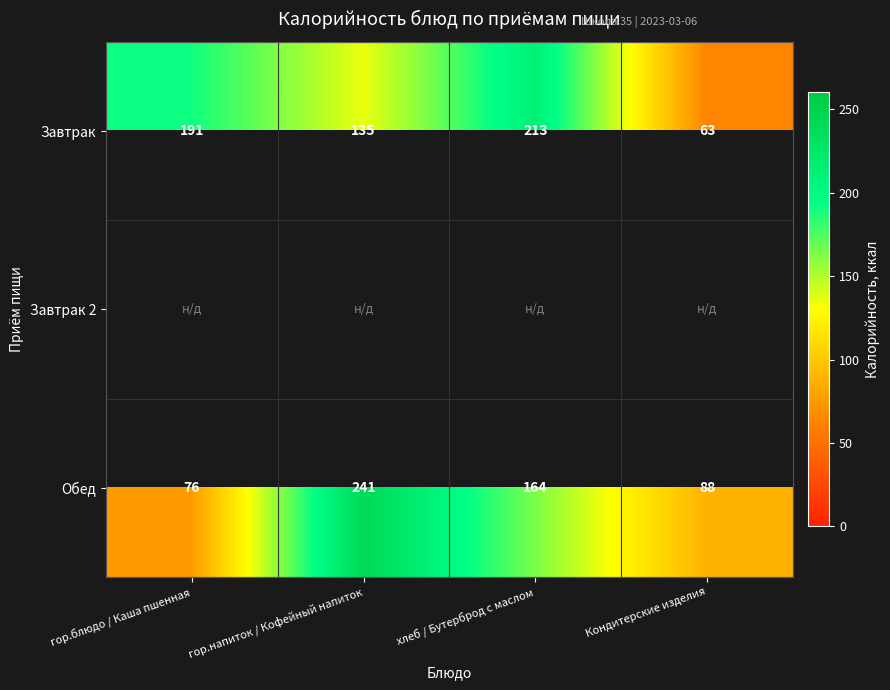

What is the difference between the highest and lowest values at Кондитерские изделия?

25.0